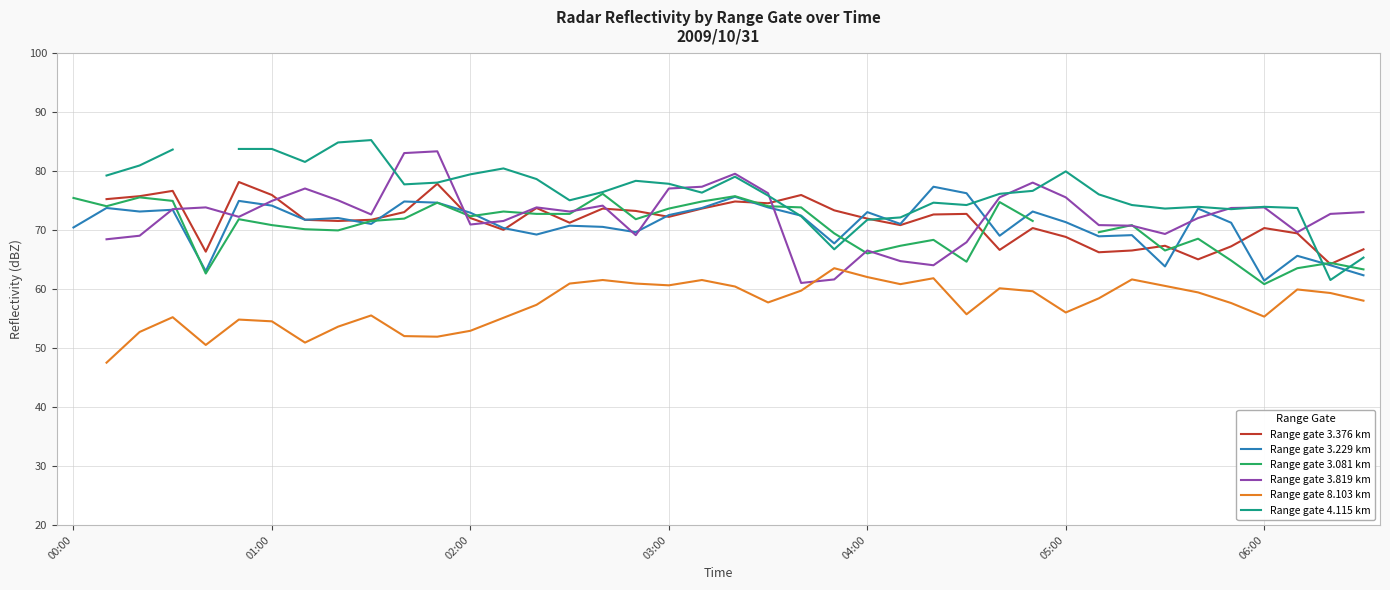

Is it true that Range gate 3.229 km equals 61.4 at 06:00?

True